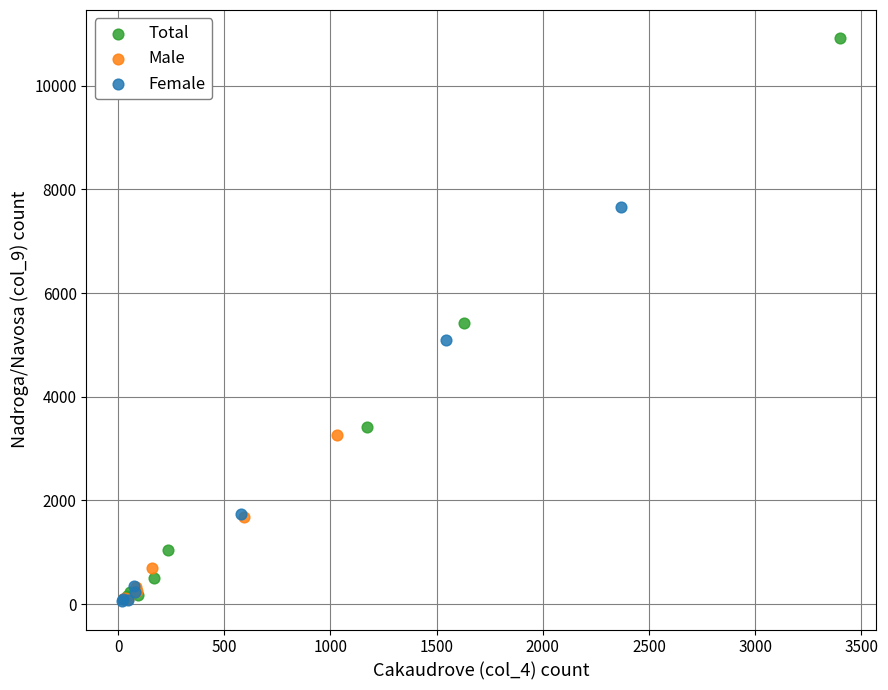

What are all the series names shown in the legend?

Total, Male, Female